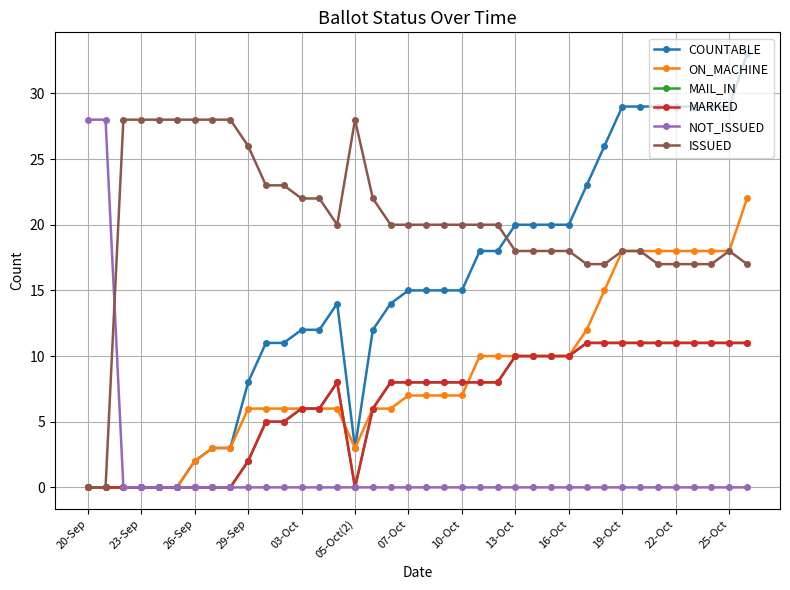

Does the chart have visible grid lines?

Yes